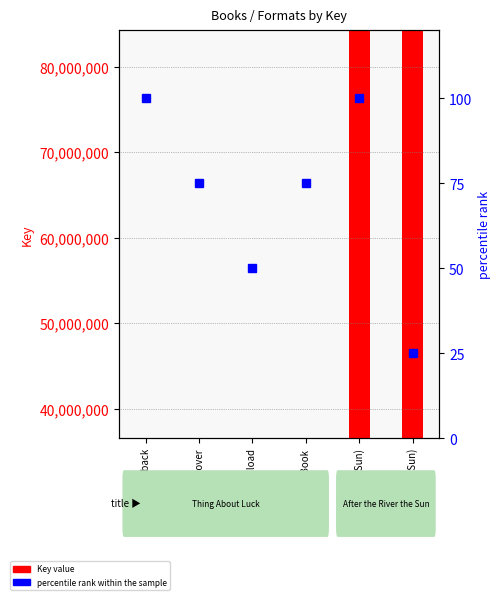

Is it true that the value at Trade Paperback is 48?

False